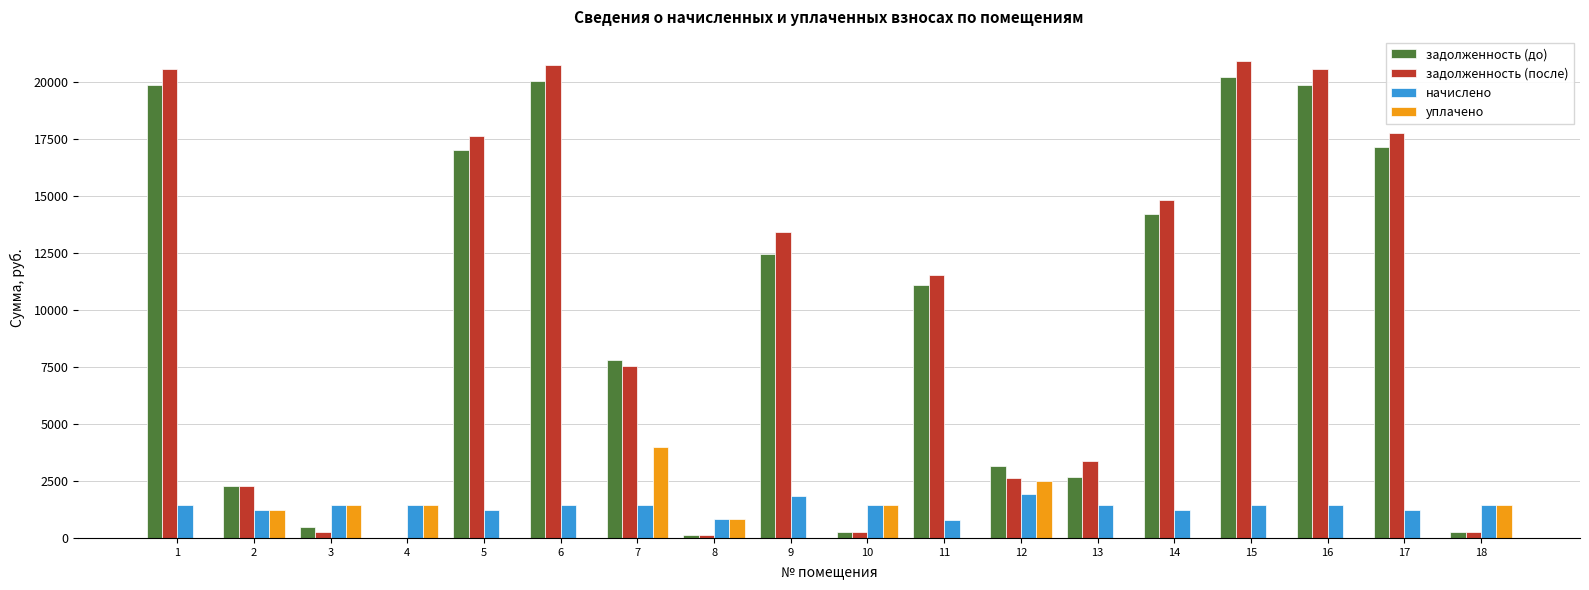

Which label corresponds to the largest value in the chart?

15